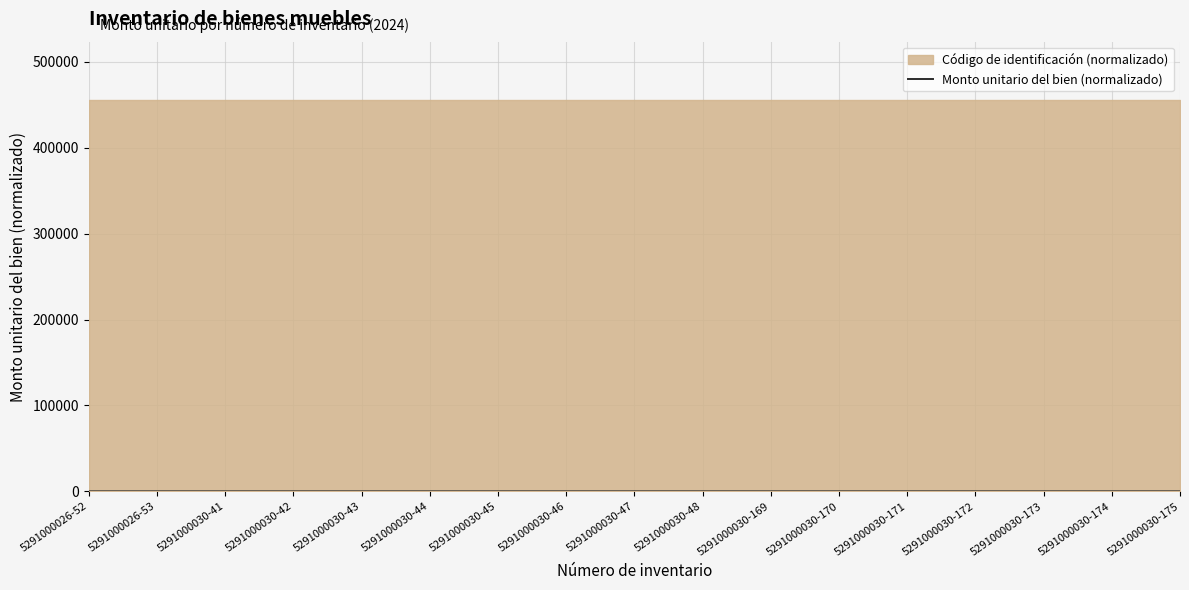

List the labels in order of value, largest first.

5291000026-52, 5291000026-53, 5291000030-41, 5291000030-42, 5291000030-43, 5291000030-44, 5291000030-45, 5291000030-46, 5291000030-47, 5291000030-48, 5291000030-169, 5291000030-170, 5291000030-171, 5291000030-172, 5291000030-173, 5291000030-174, 5291000030-175